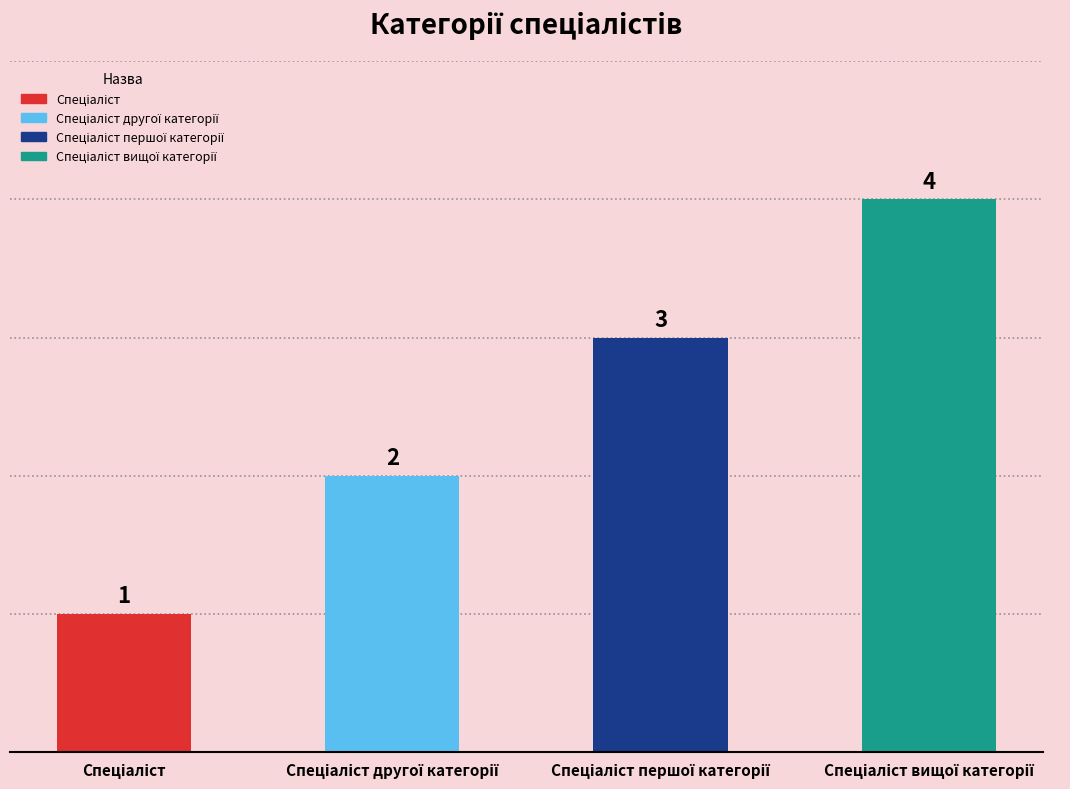

What is the sum of all values?

10